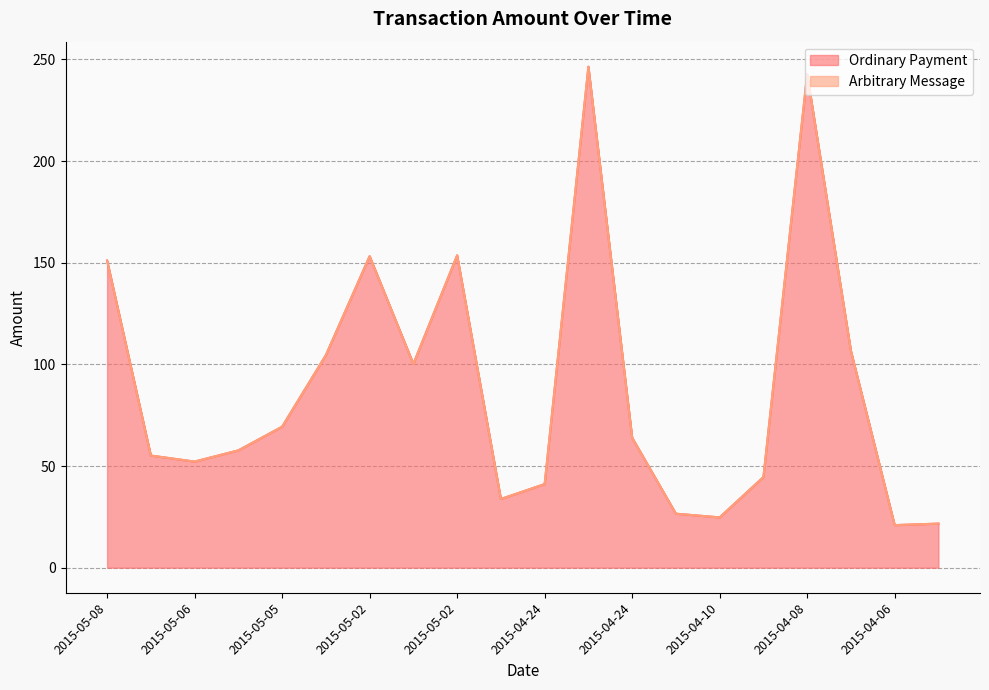

How many categories are shown in the chart?

20